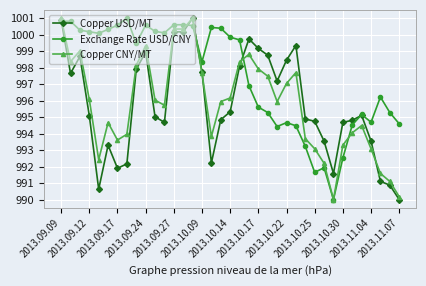

True or false: Exchange Rate USD/CNY has more than 1 interior local peaks.

True